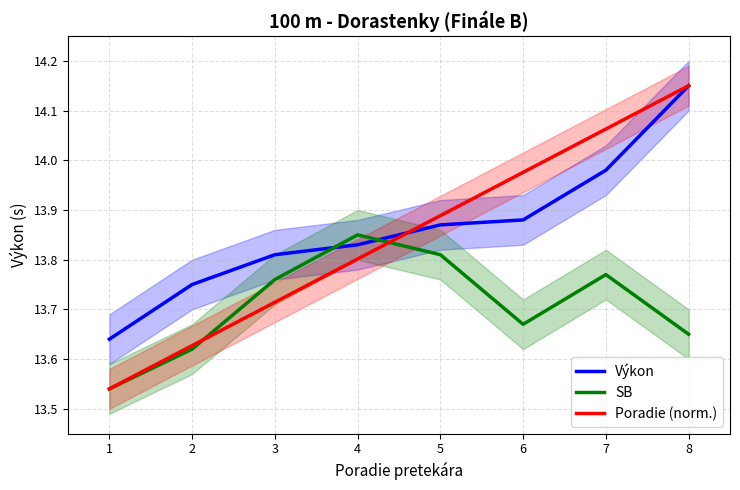

How many lines are shown in the chart?

3